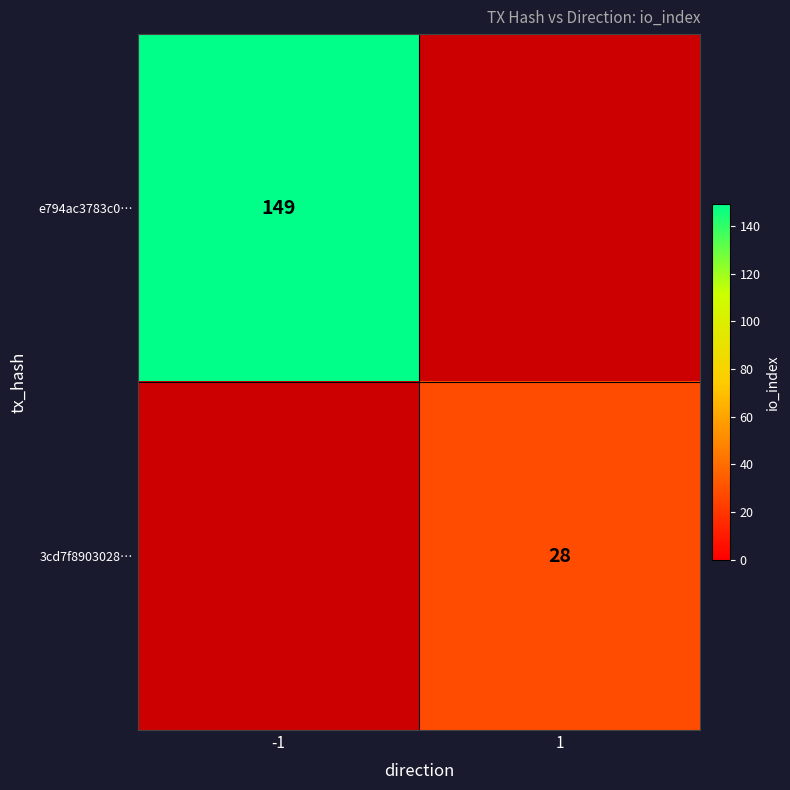

Between -1 and 1, which is larger?

1